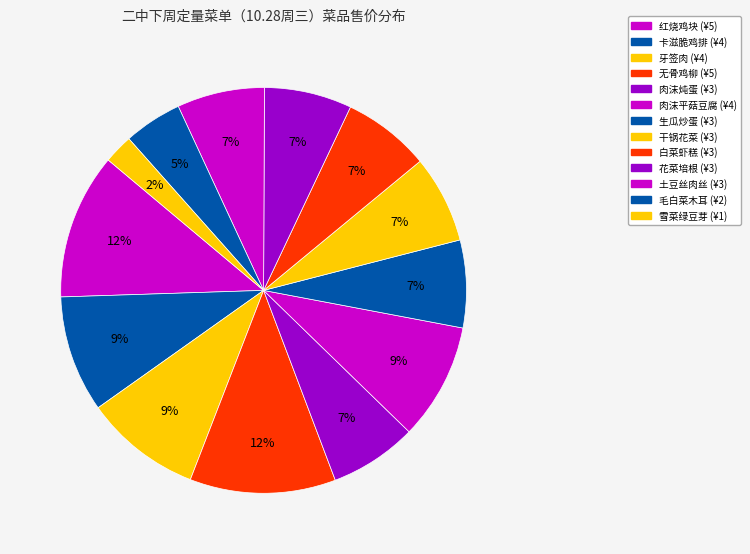

Is it true that 肉沫平菇豆腐 is 9% of the pie?

True